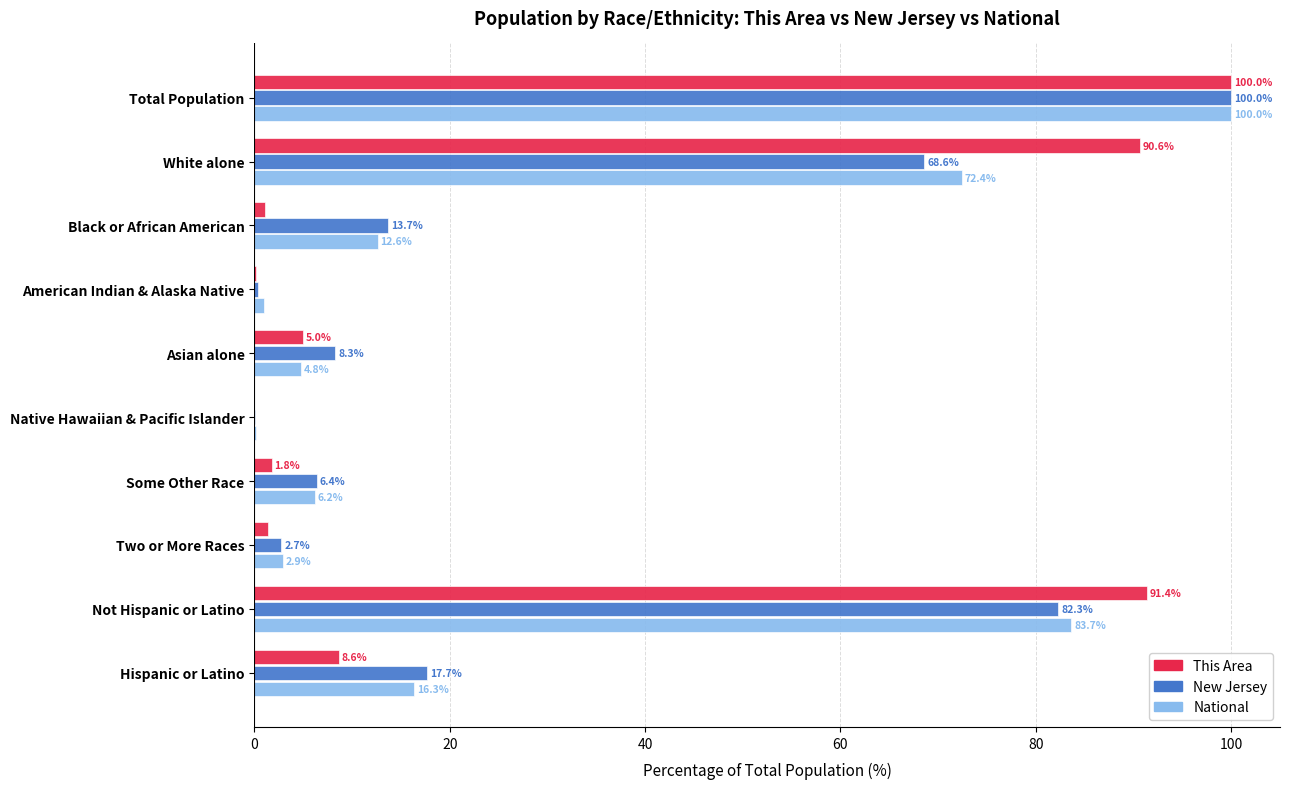

What are all the series names shown in the legend?

This Area, New Jersey, National